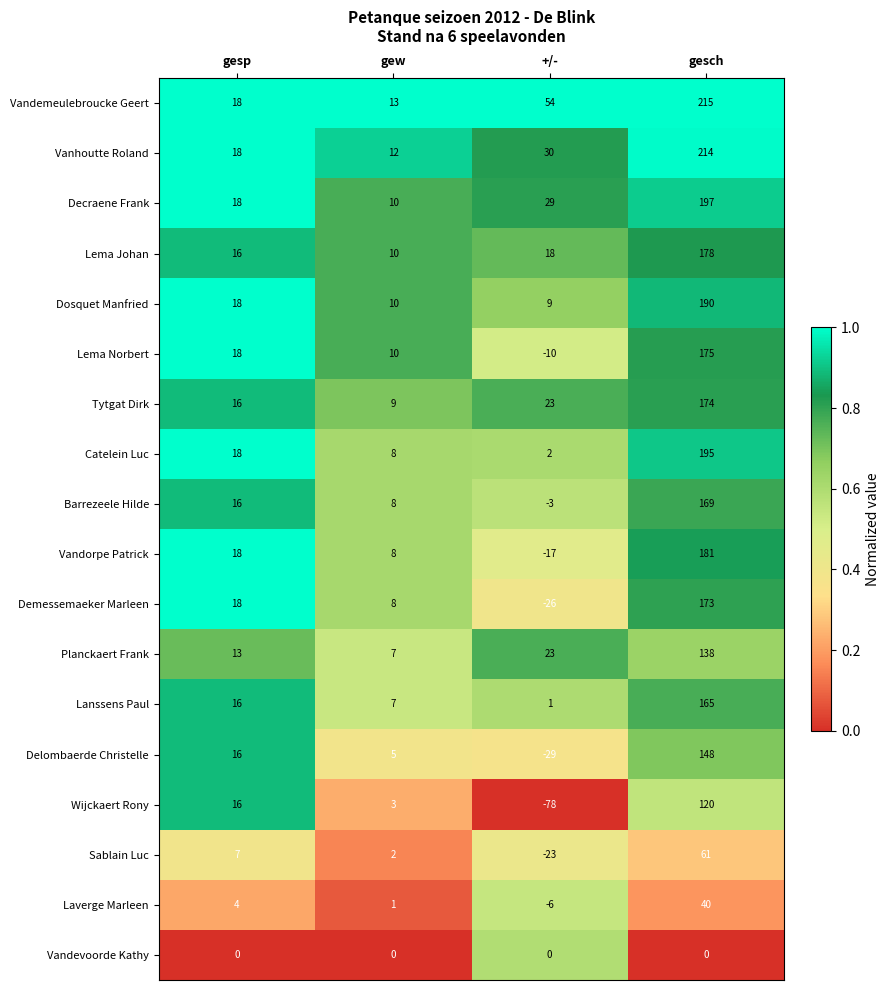

Between gesp and +/-, which series saw the biggest shift?

Wijckaert Rony